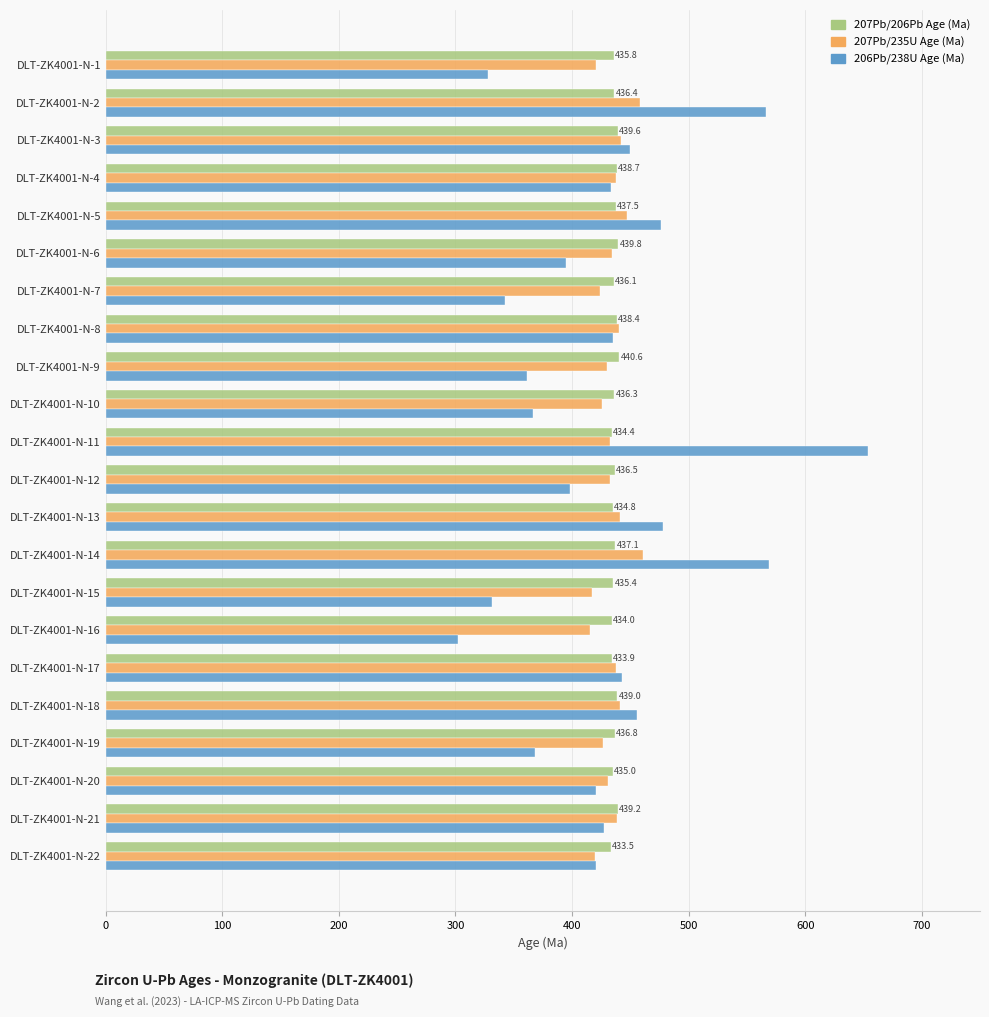

Rank the series by their maximum value, from lowest to highest.

207Pb/206Pb Age (Ma), 207Pb/235U Age (Ma), 206Pb/238U Age (Ma)